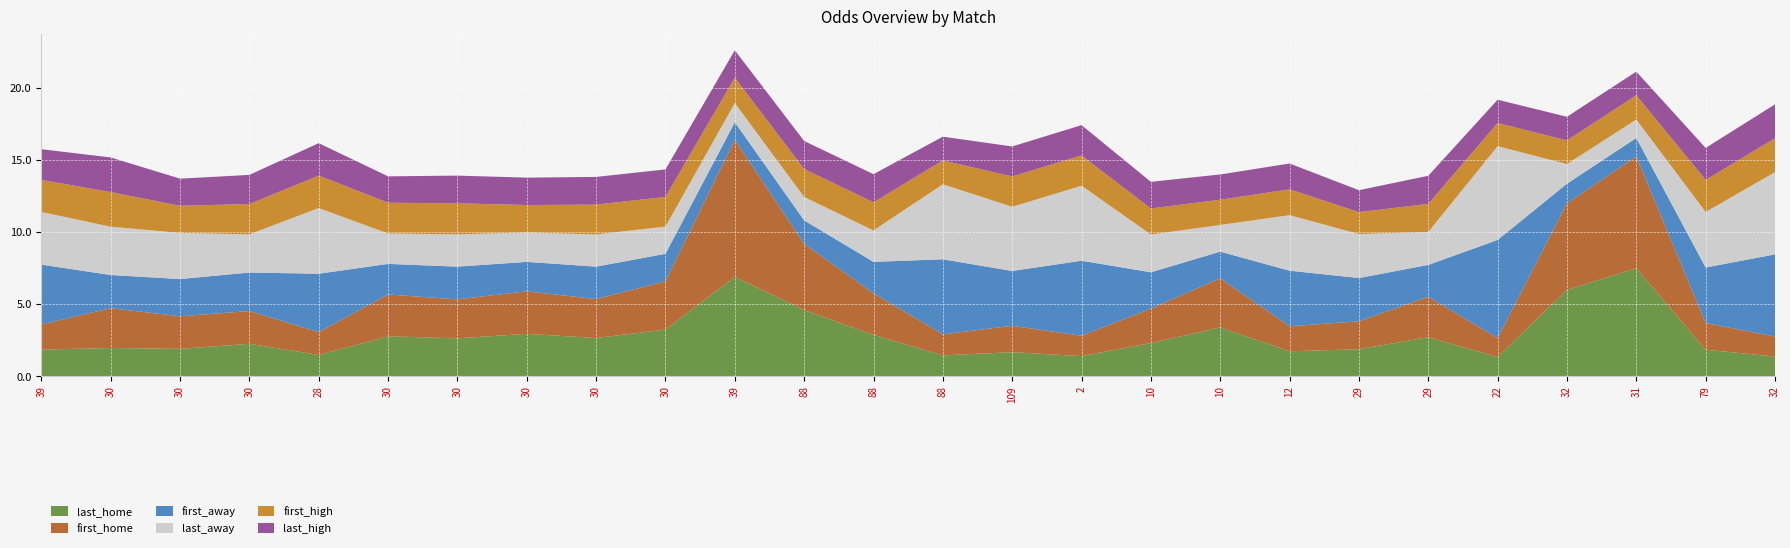

Reading left to right, extract all data points from this chart.

last_home: 1.9	2.0	1.9	2.3	1.5	2.8	2.6	3.0	2.7	3.2	6.9	4.6	2.9	1.5	1.7	1.4	2.3	3.4	1.7	1.9	2.7	1.3	6.0	7.5	1.9	1.4
first_home: 1.7	2.8	2.3	2.3	1.6	2.9	2.7	3.0	2.7	3.4	9.5	4.6	2.9	1.5	1.8	1.4	2.4	3.4	1.7	1.9	2.8	1.3	6.0	7.8	1.9	1.4
first_away: 4.2	2.3	2.6	2.7	4.0	2.1	2.3	2.0	2.2	1.9	1.2	1.6	2.2	5.2	3.8	5.2	2.5	1.9	3.9	3.0	2.2	6.8	1.4	1.3	3.9	5.7
last_away: 3.6	3.4	3.2	2.6	4.5	2.1	2.2	2.0	2.2	1.9	1.3	1.6	2.2	5.2	4.5	5.2	2.6	1.9	3.9	3.0	2.3	6.5	1.4	1.3	3.9	5.7
first_high: 2.2	2.4	1.9	2.1	2.2	2.1	2.1	1.9	2.1	2.0	1.8	1.9	1.9	1.6	2.1	2.1	1.8	1.8	1.8	1.5	1.9	1.6	1.6	1.7	2.2	2.4
last_high: 2.1	2.4	1.9	2.0	2.2	1.8	1.9	1.9	1.9	1.9	1.9	1.9	1.9	1.6	2.1	2.1	1.9	1.8	1.8	1.5	1.9	1.6	1.6	1.6	2.2	2.4